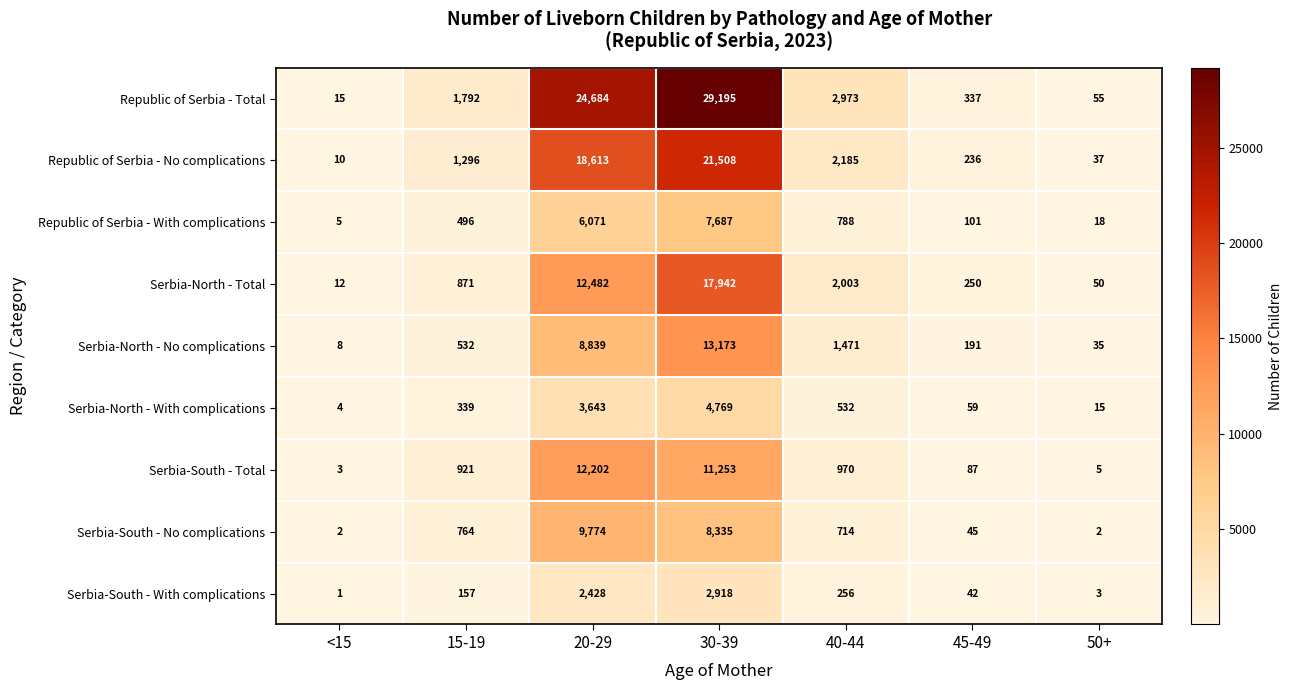

Is it true that Serbia-North - Total equals 1431 at 15-19?

False